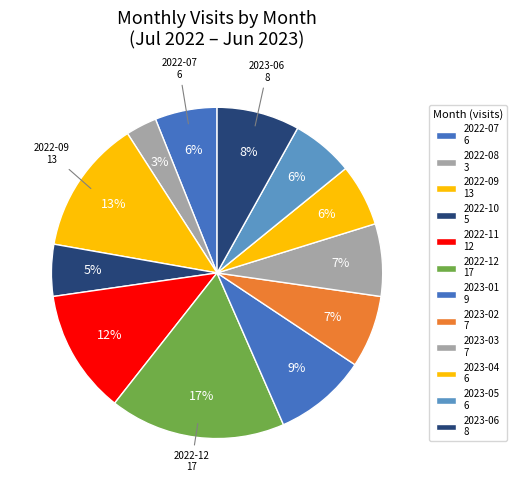

How many segments does this pie chart have?

12